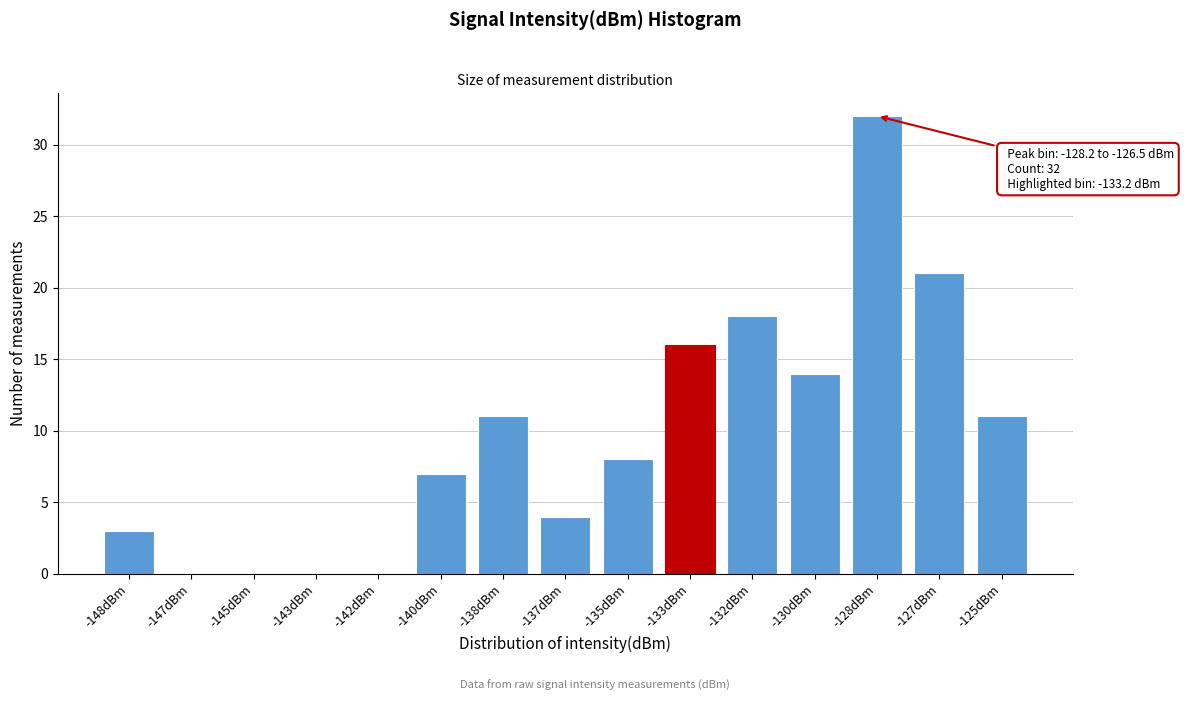

Reading left to right, list all the values displayed in this chart.

-148dBm=3	-147dBm=0	-145dBm=0	-143dBm=0	-142dBm=0	-140dBm=7	-138dBm=11	-137dBm=4	-135dBm=8	-133dBm=16	-132dBm=18	-130dBm=14	-128dBm=32	-127dBm=21	-125dBm=11